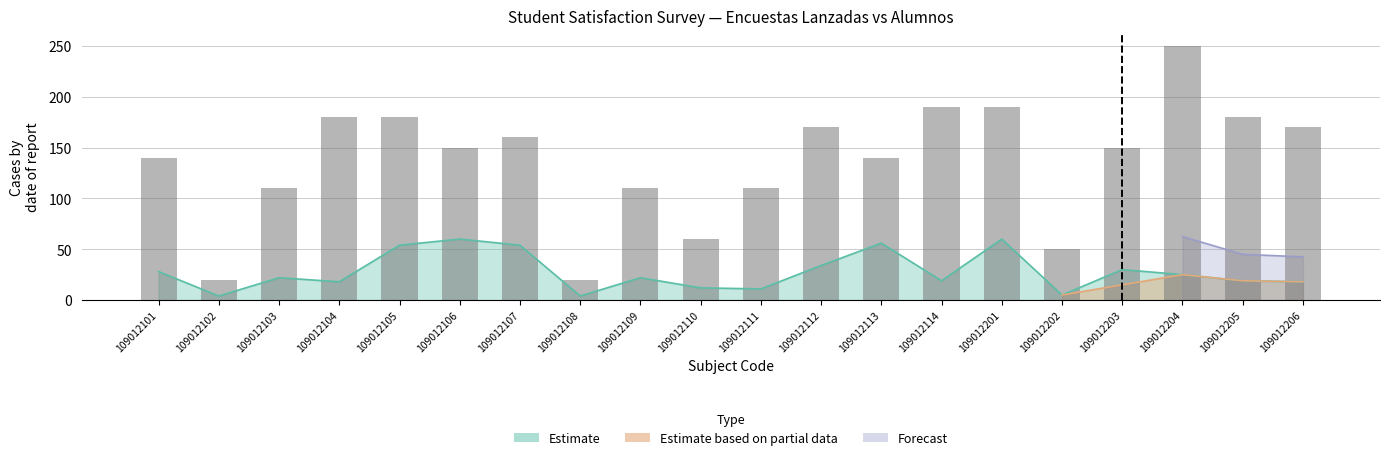

Between 109012111 and 109012101, which is larger?

109012101